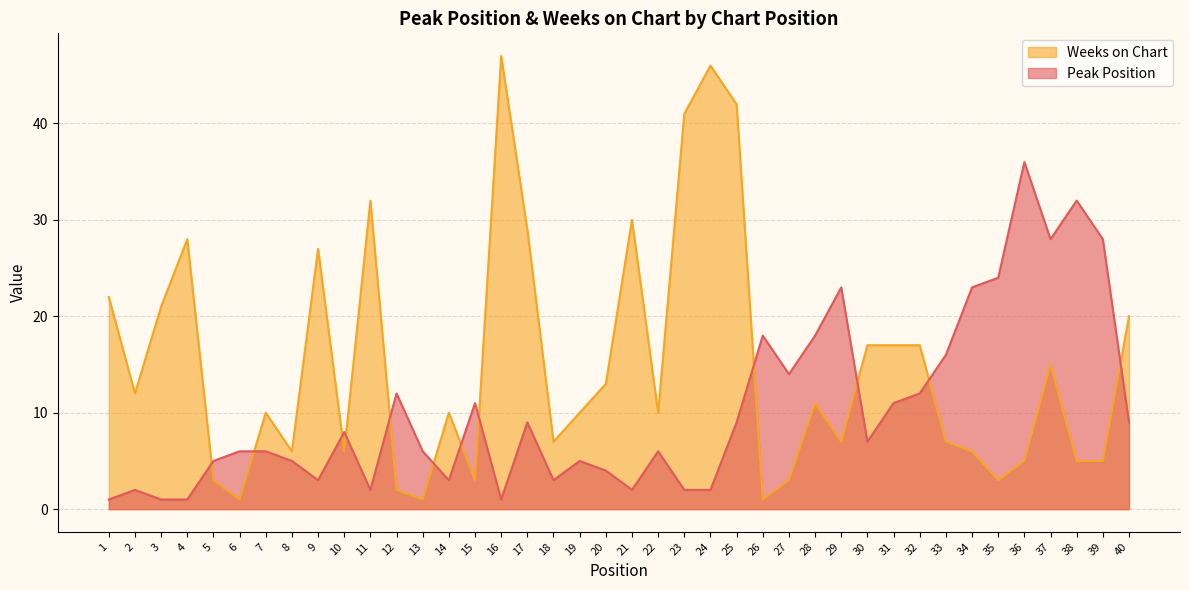

The value of Weeks on Chart at 40 is 20. True or false?

True